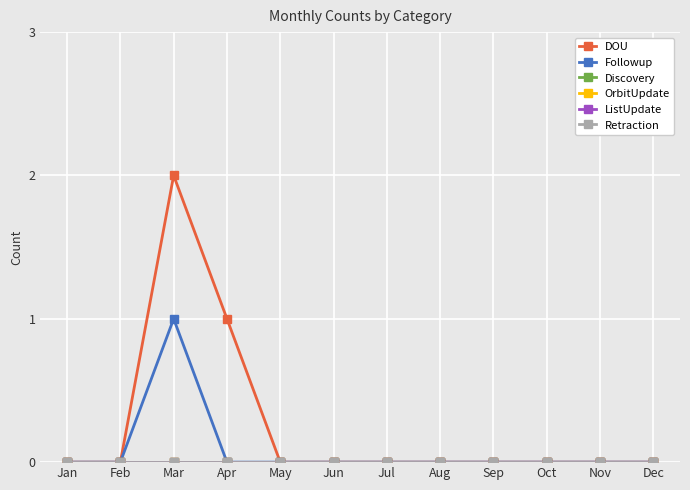

At which label does Discovery reach its peak?

Jan